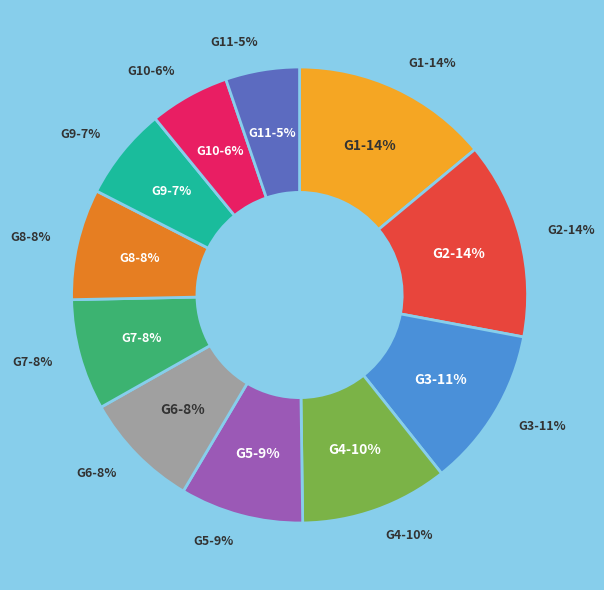

Does any single category account for the majority?

No